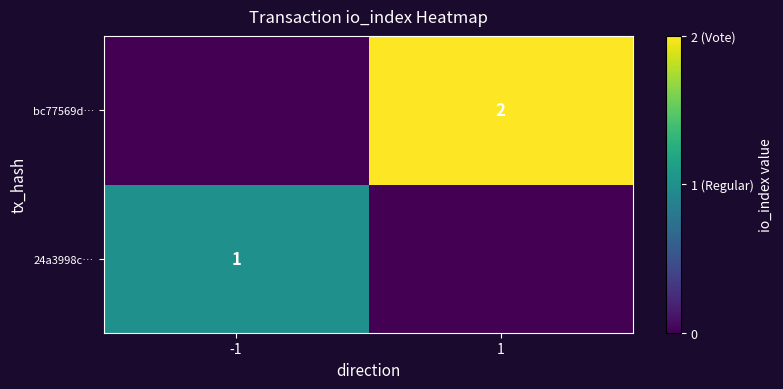

What is the spread (max minus min) of values at -1?

1